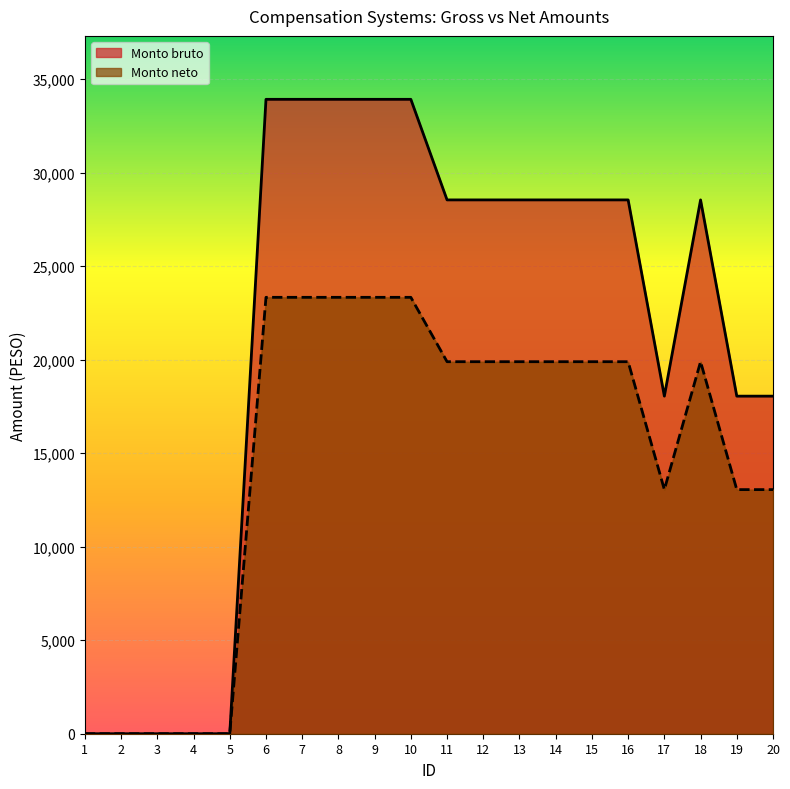

What is the highest value of the Monto bruto series?

33919.0